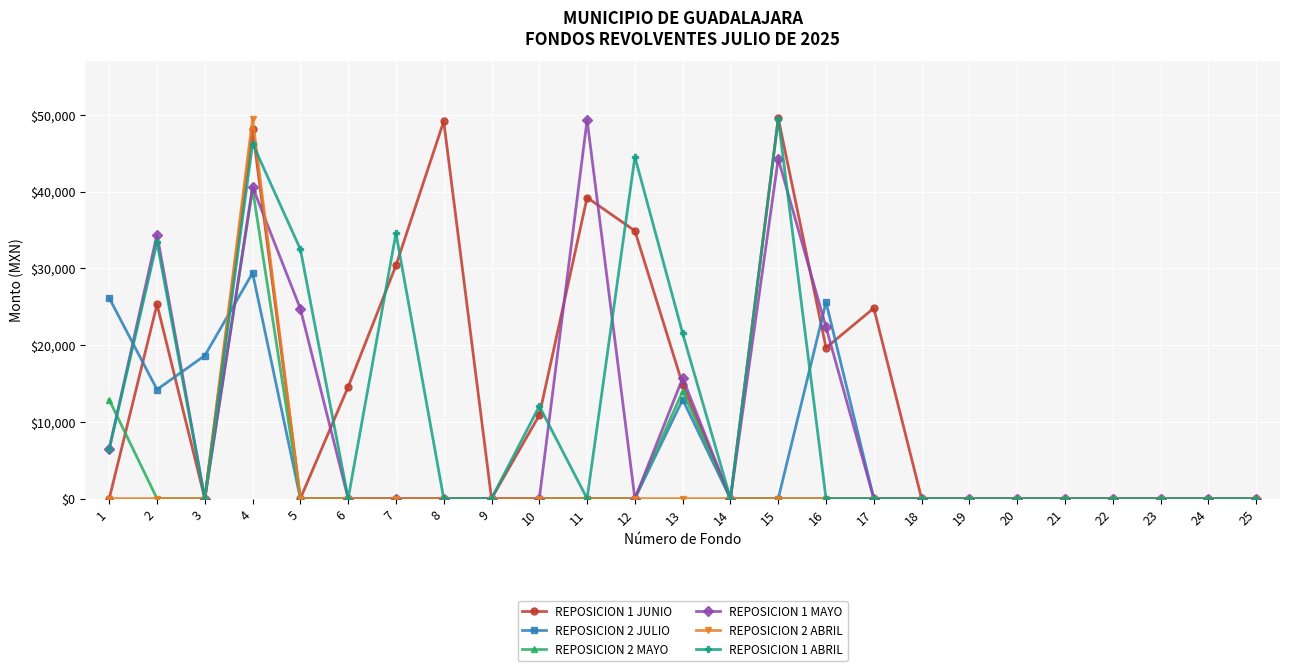

True or false: REPOSICION 2 MAYO has a value of -15403.5 at 16.

False